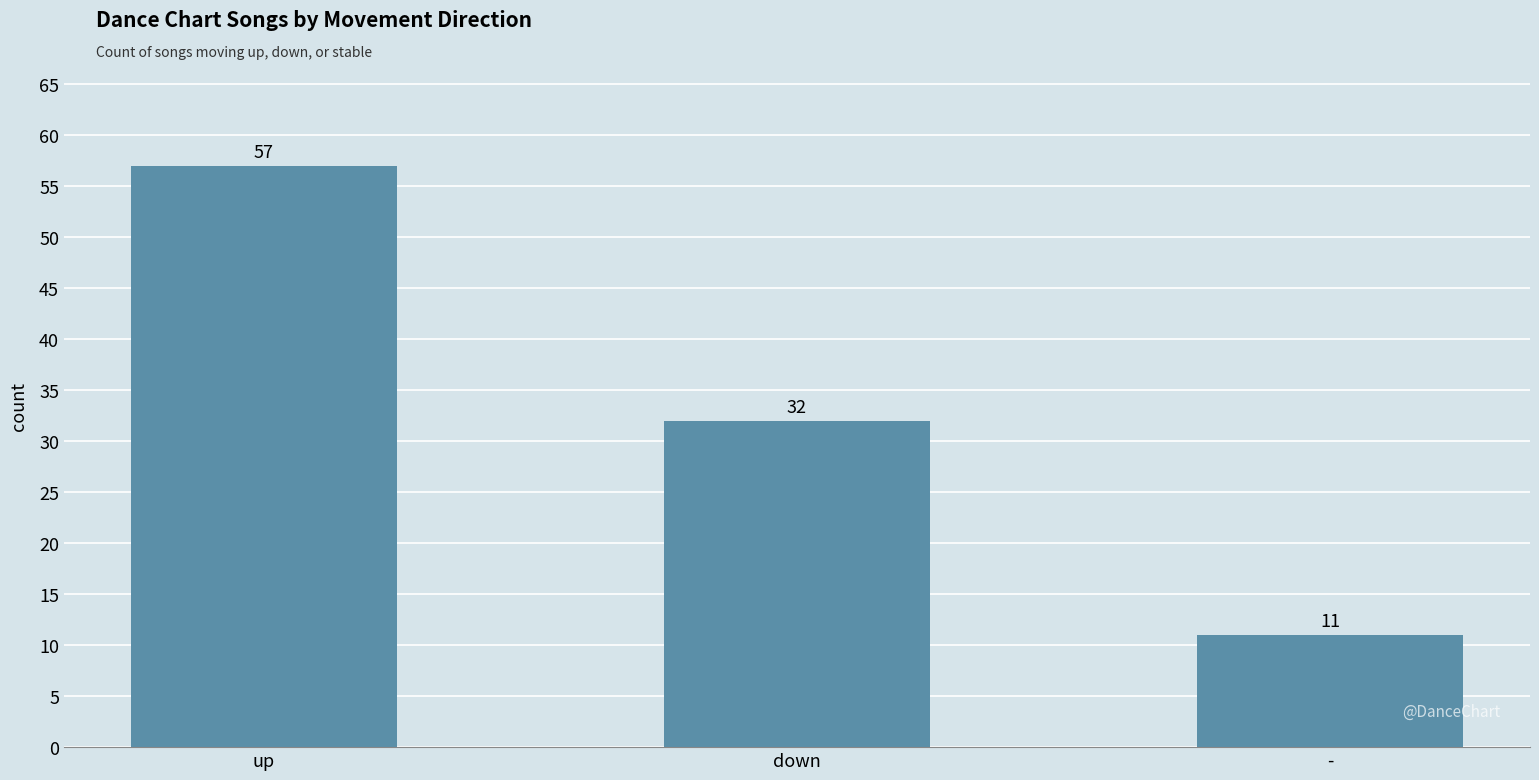

What is the maximum value shown in the chart?

57